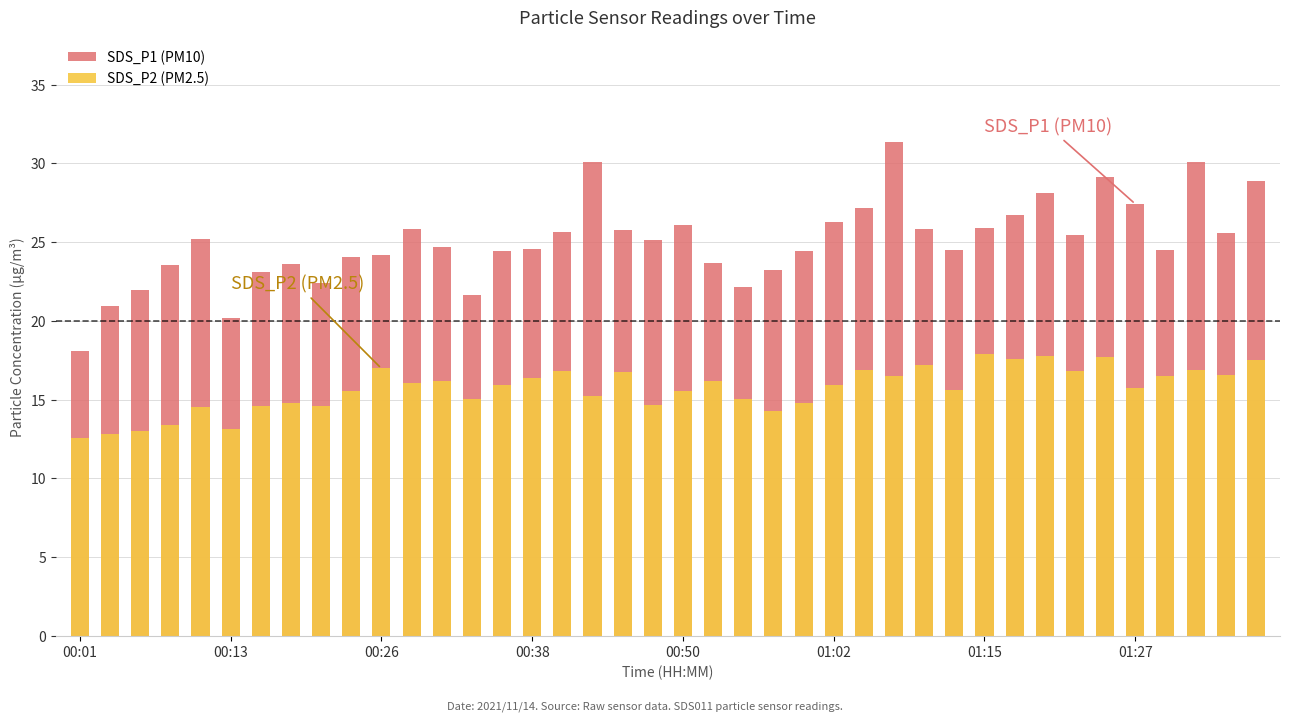

At how many categories does at least one series exceed 16?

40